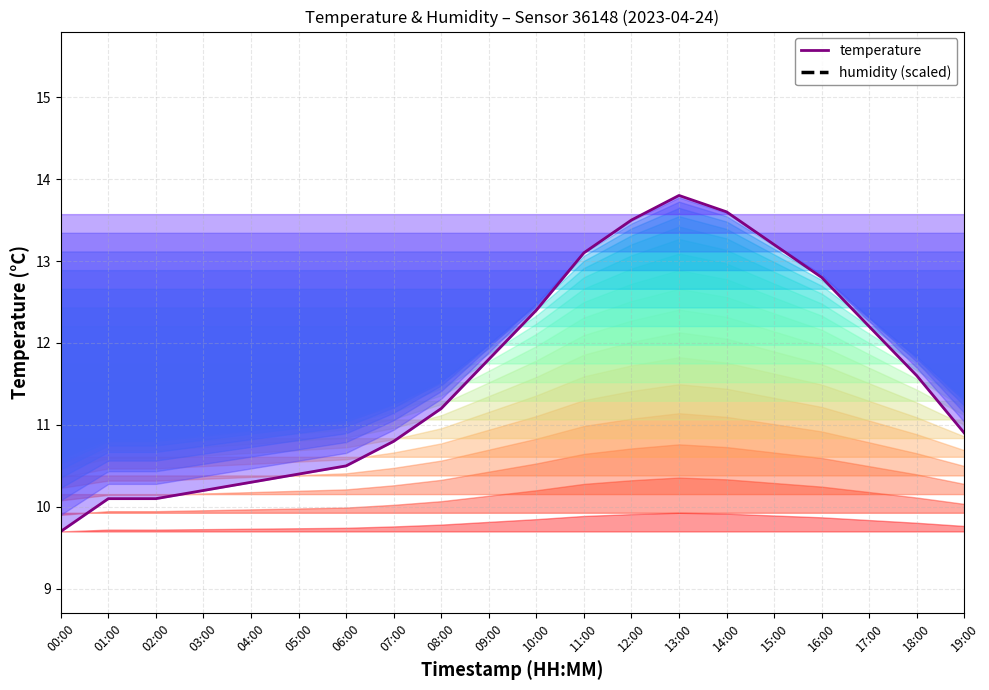

What position from the right is 14:00?

6